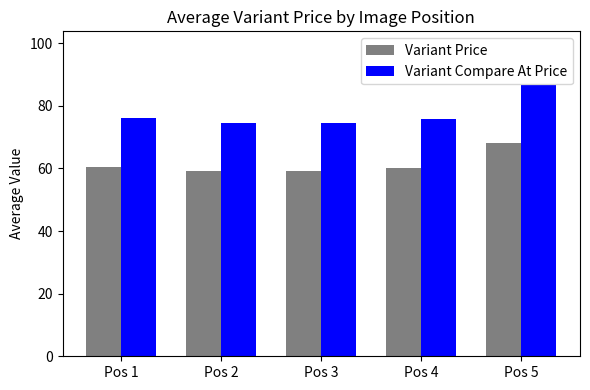

What is the sum of the Variant Compare At Price values at Pos 2 and Pos 3?

148.8